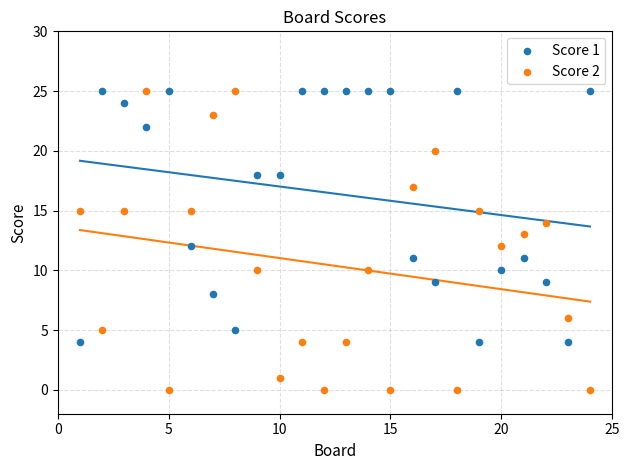

Which series has the widest spread of Y values?

Score 2